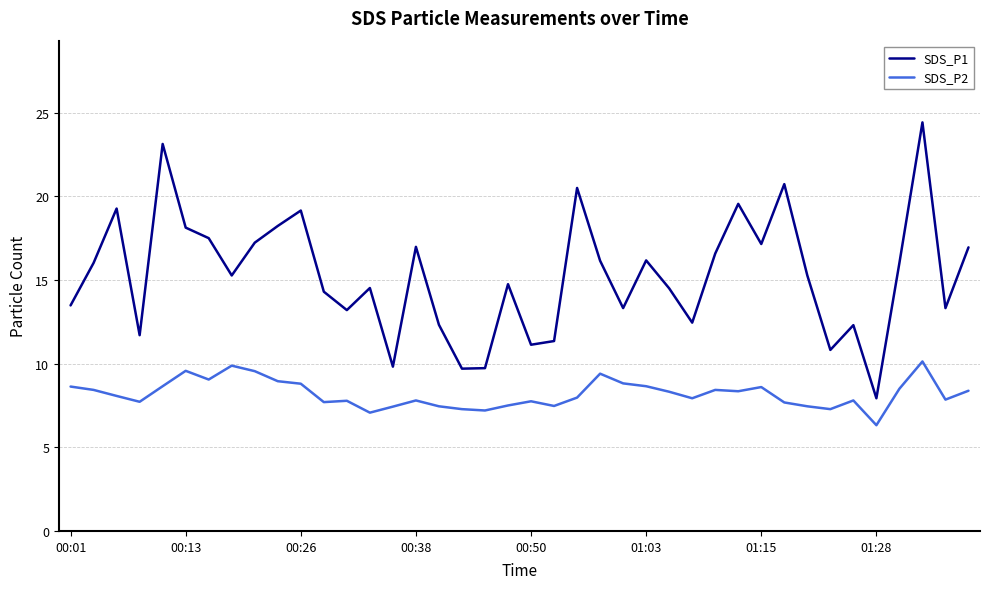

Which series has the largest total across all categories?

SDS_P1